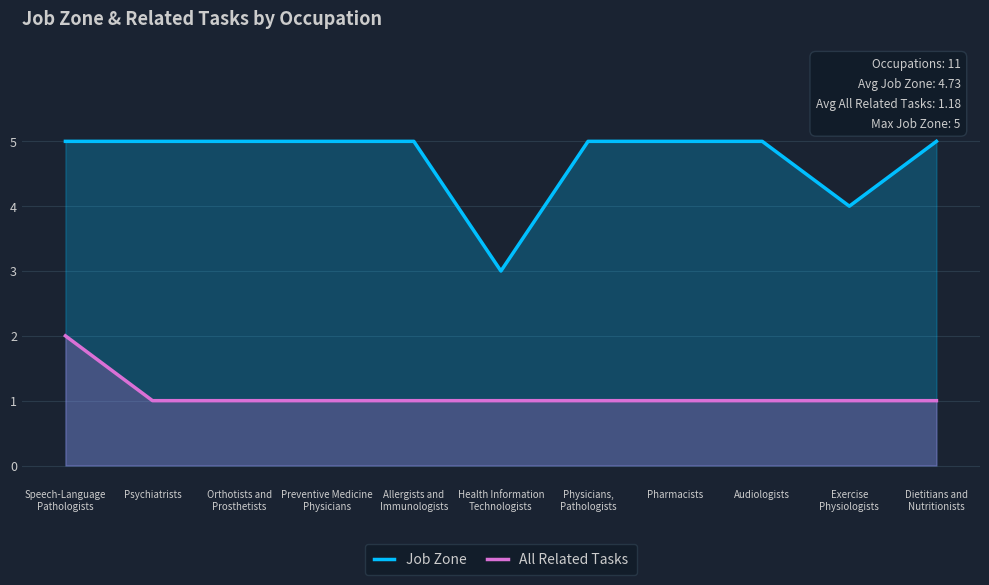

True or false: Job Zone and All Related Tasks cross at least once.

False